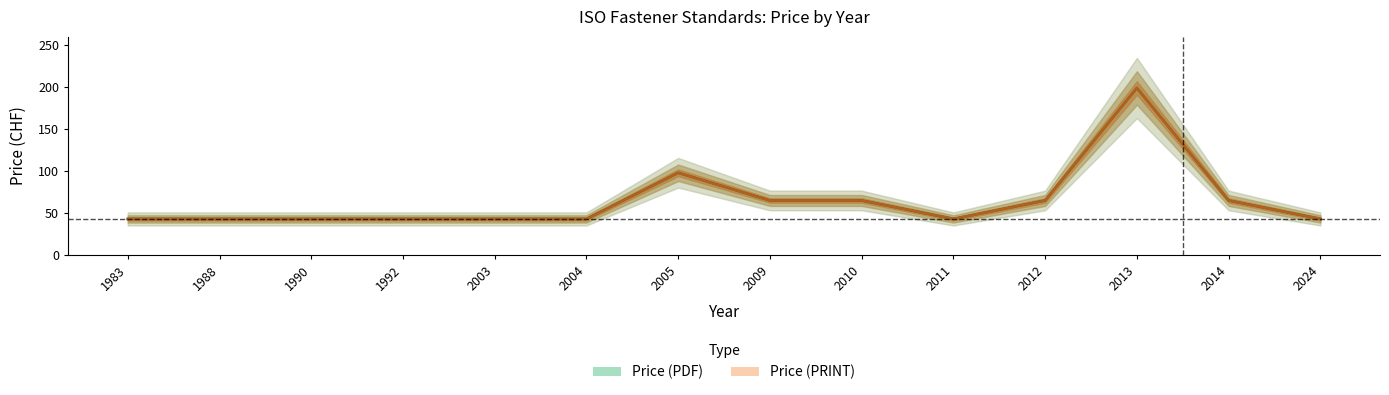

At how many categories does at least one series exceed 154?

1